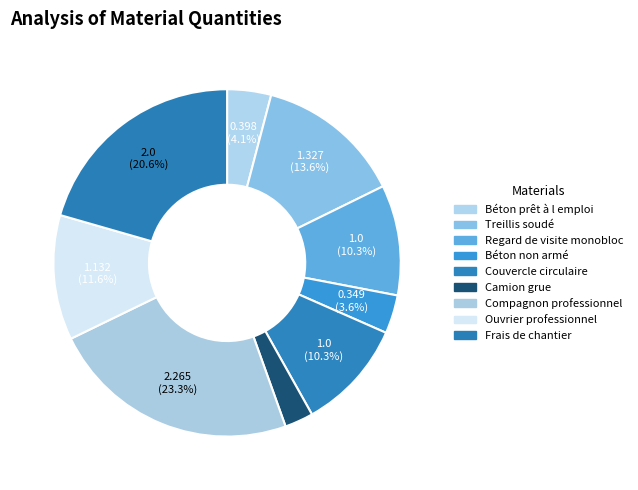

How many segments does this pie chart have?

9